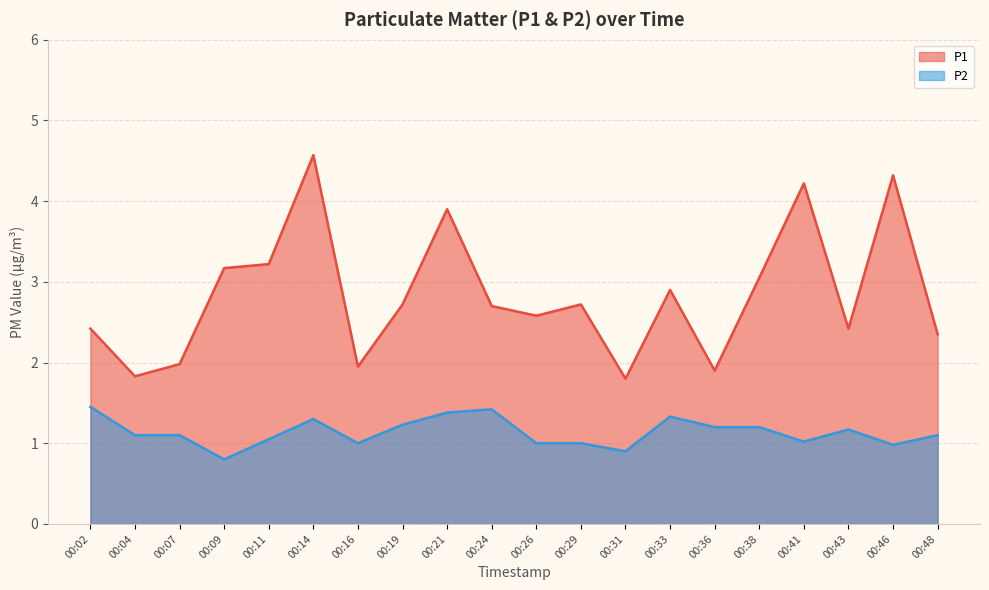

What are all the series names shown in the legend?

P1, P2